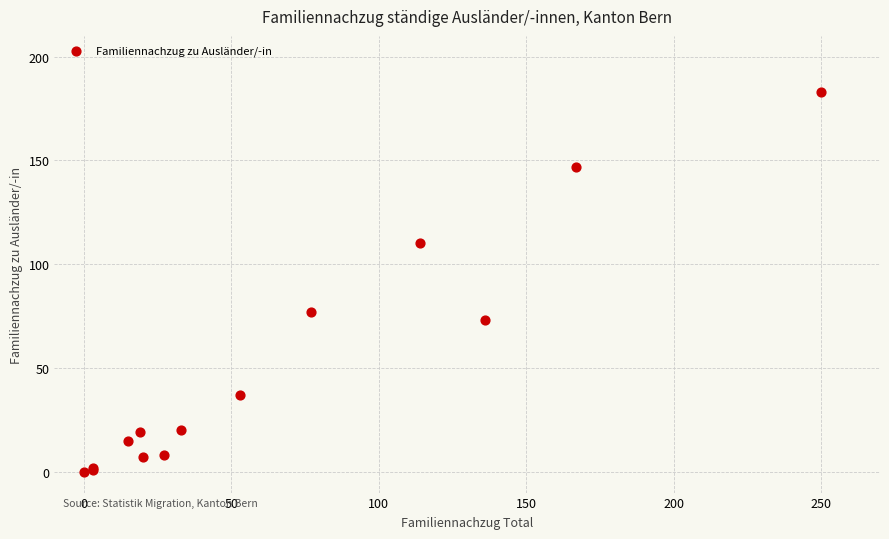

What Y value in the scatter plot is closest to 91?

77